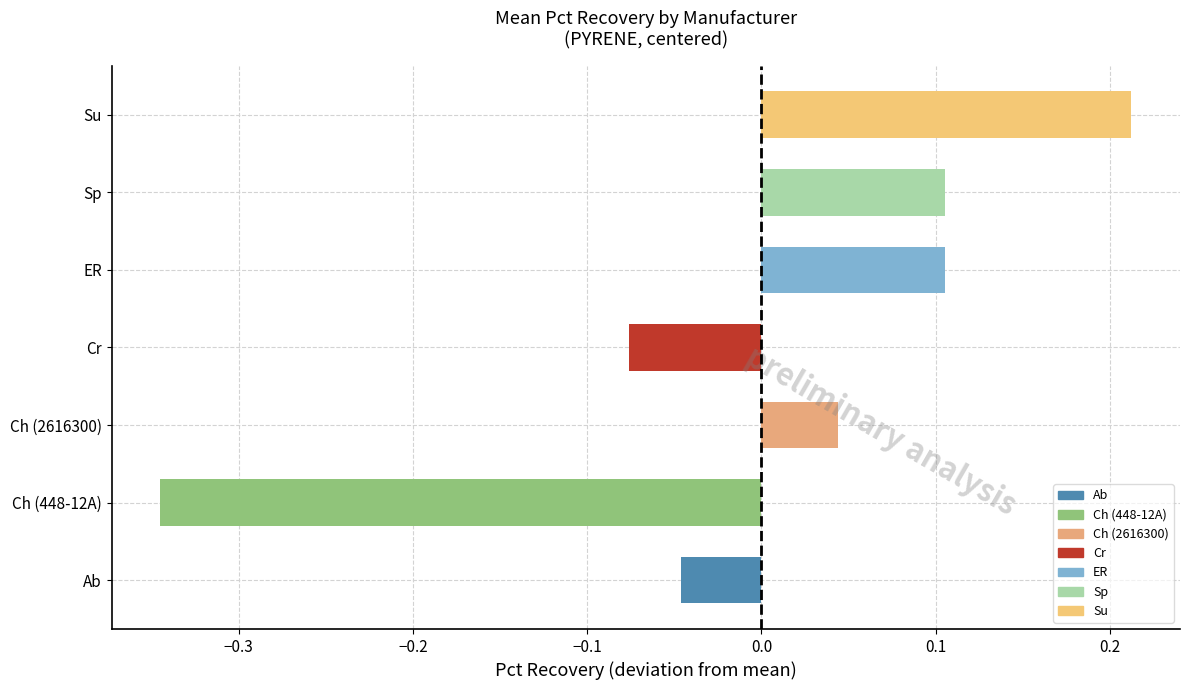

What is the change in value from Ab to Su?

+0.3